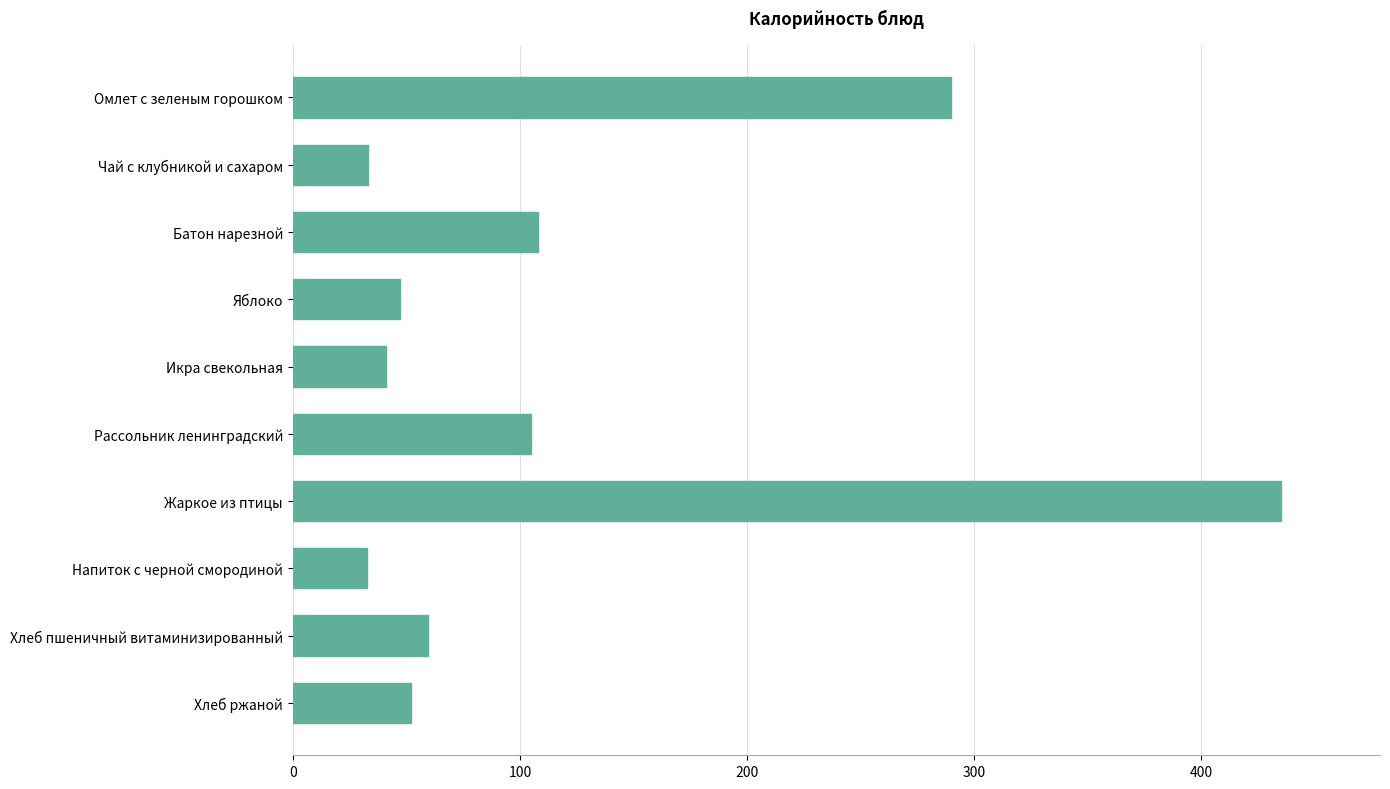

What is the smallest value displayed?

32.7